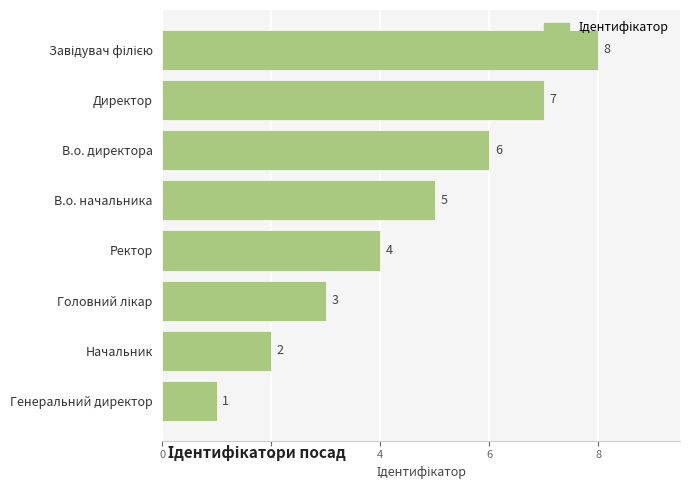

Between Генеральний директор and В.о. начальника, which is larger?

В.о. начальника